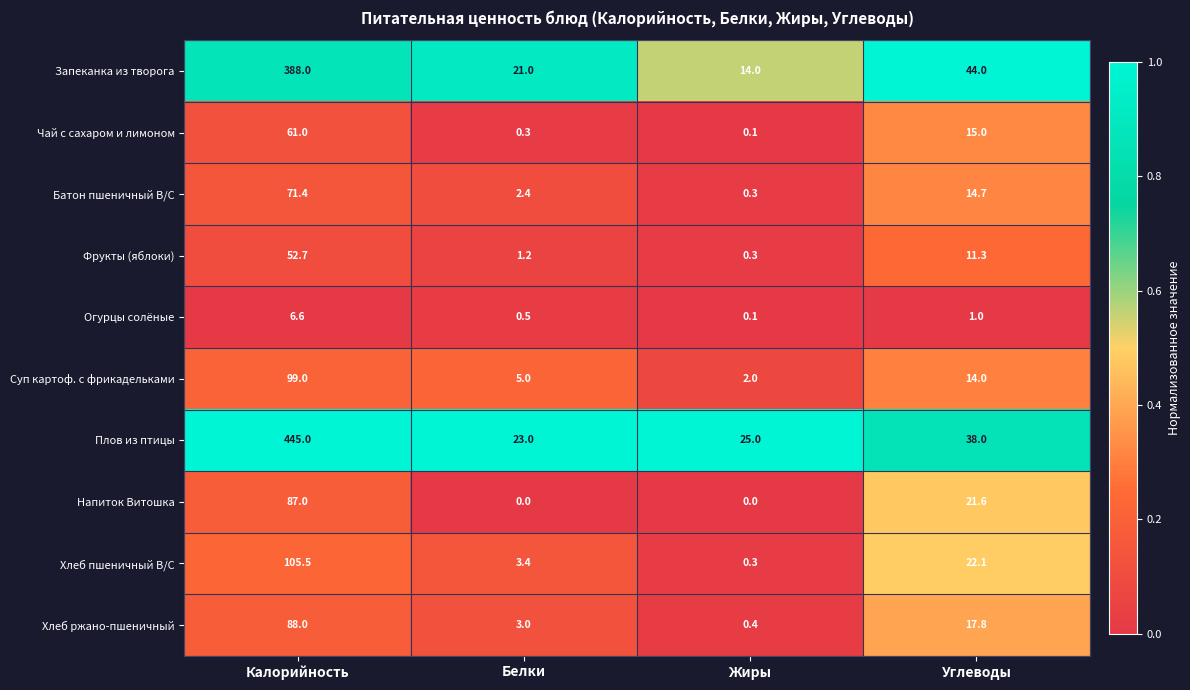

Which series has the widest spread of values?

Плов из птицы